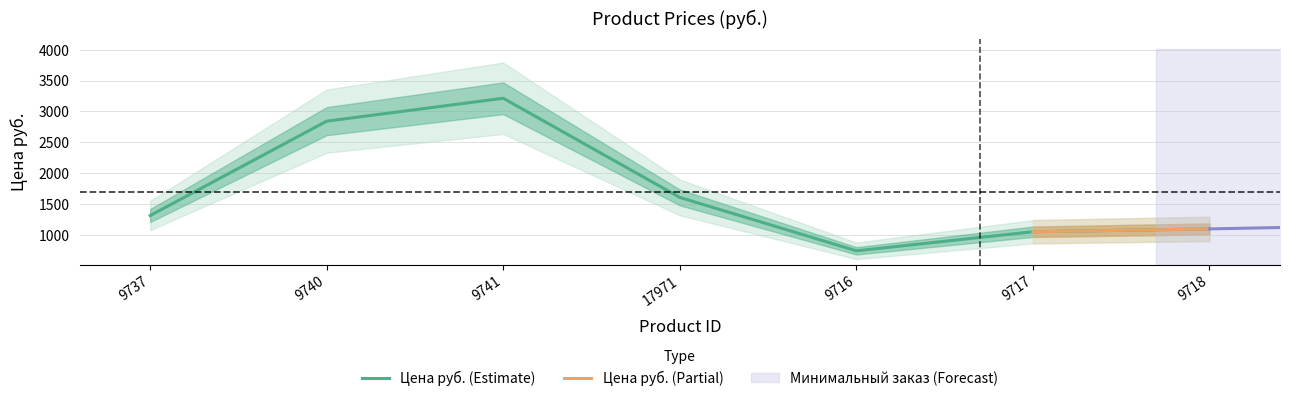

What is the minimum value for Цена руб. (Estimate)?

741.6